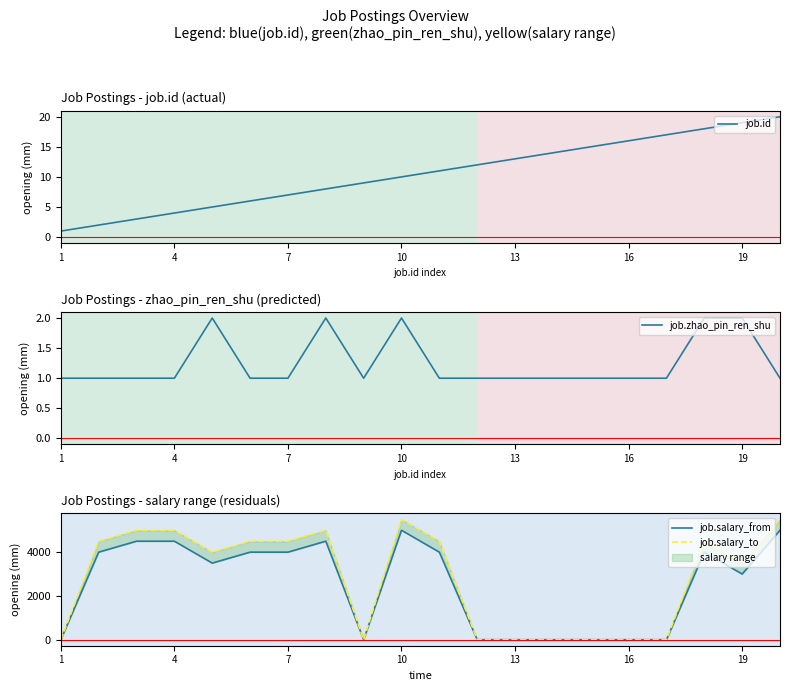

What are all the series names shown in the legend?

job.id, job.zhao_pin_ren_shu, job.salary_from, job.salary_to